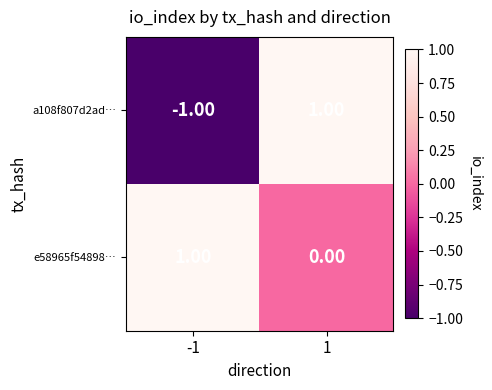

What is the total value across all series at 1?

1